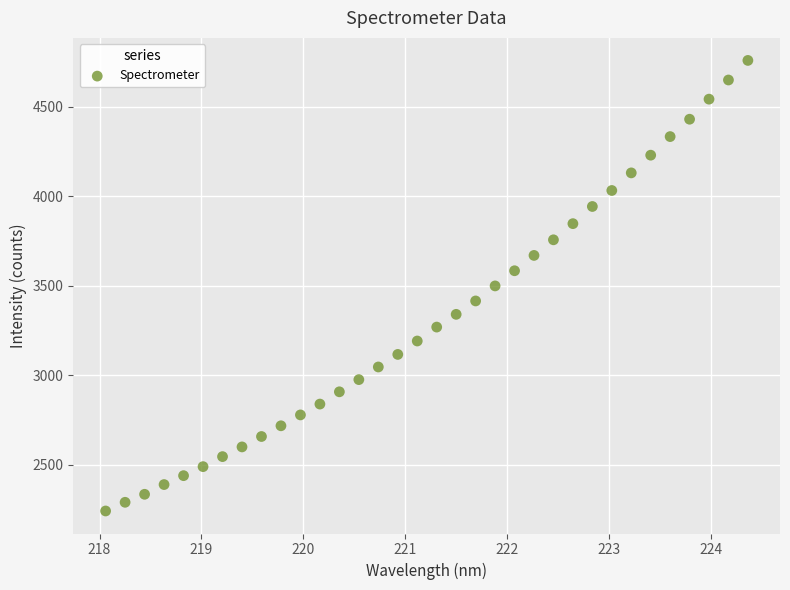

What is the range of X values (max minus min)?

6.3